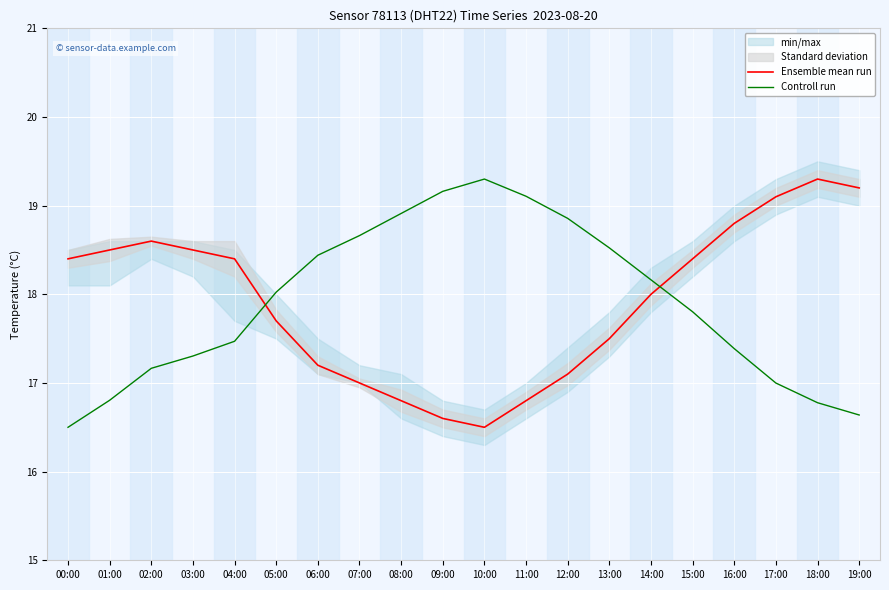

What is the total value across all series at 01:00?

35.3